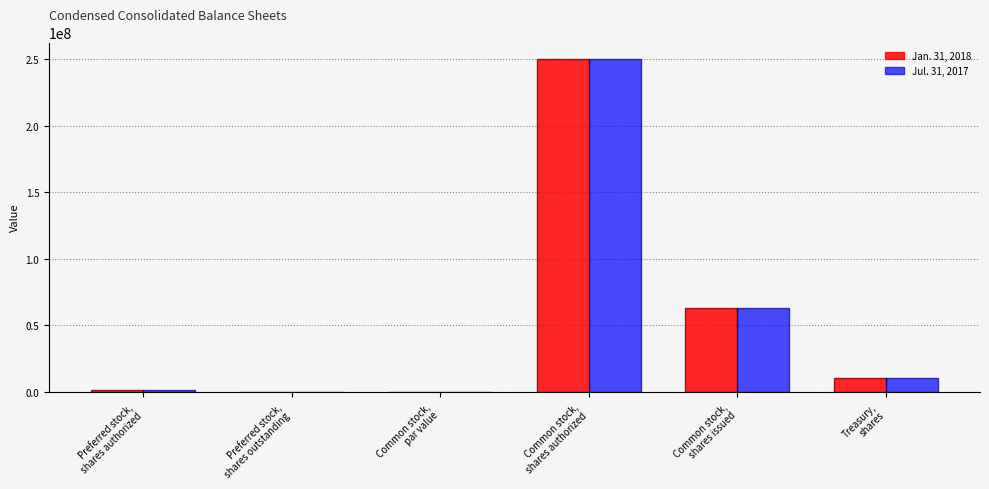

What is the maximum value for Jul. 31, 2017?

250000000.0